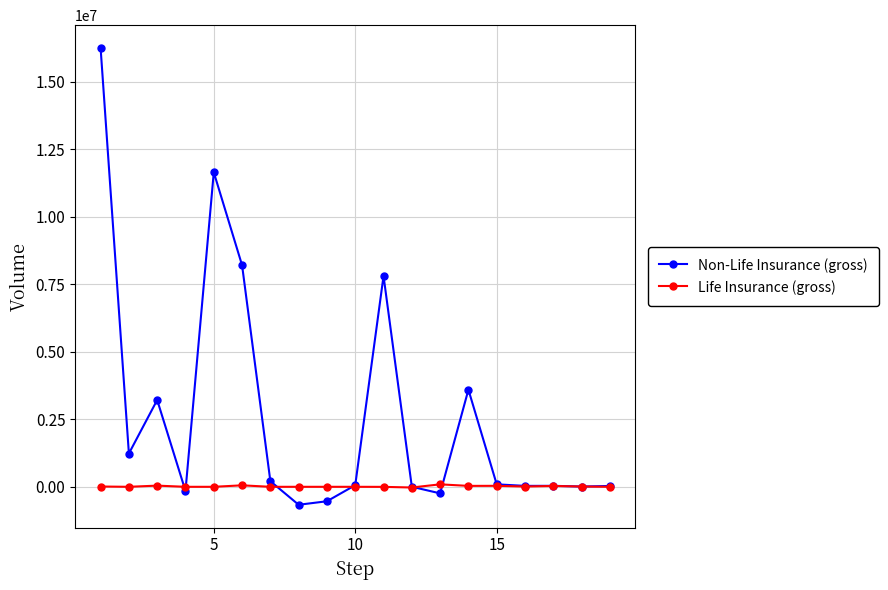

Rank the series by their maximum value, from highest to lowest.

Non-Life Insurance (gross), Life Insurance (gross)